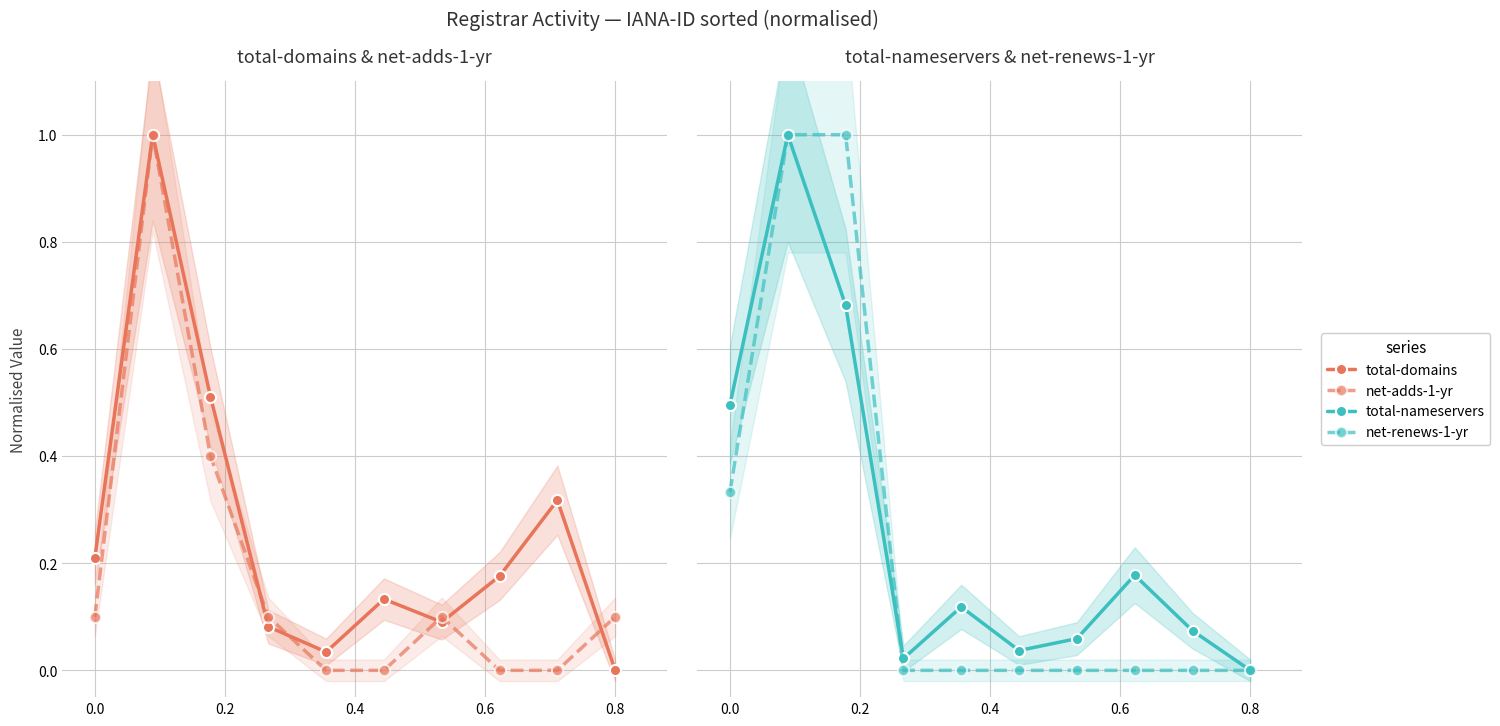

What is the total value across all series at 0.0?

1.1